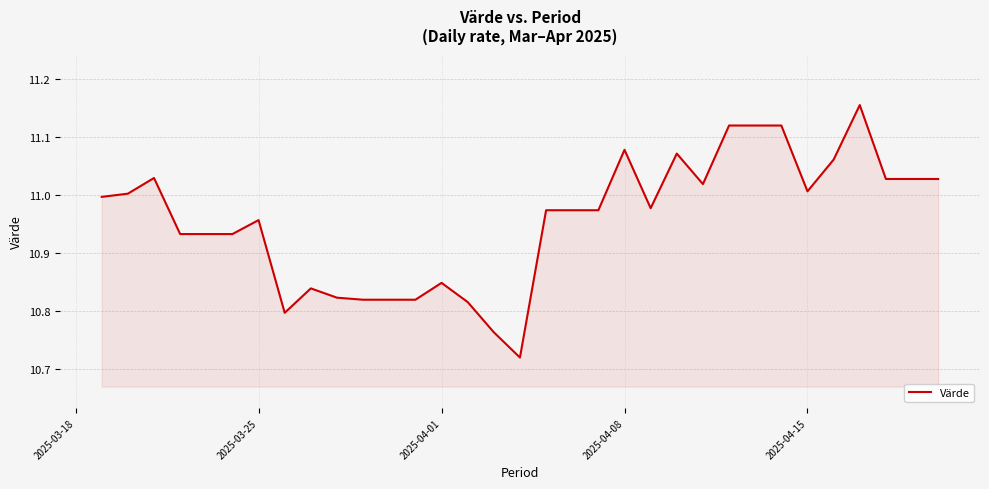

What is the difference between the maximum and minimum values?

0.4